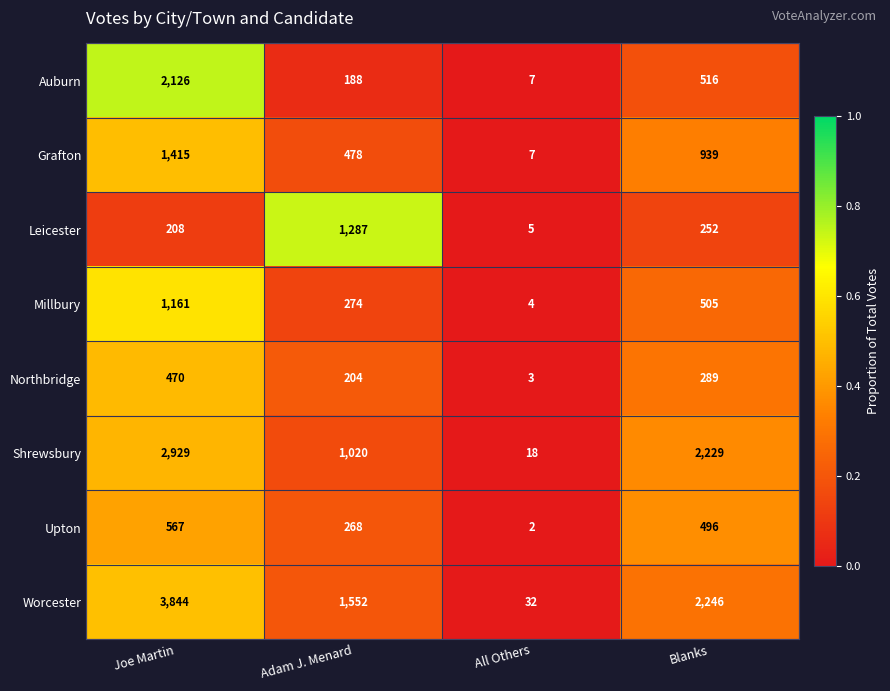

Between Adam J. Menard and Blanks, which series saw the biggest shift?

Shrewsbury